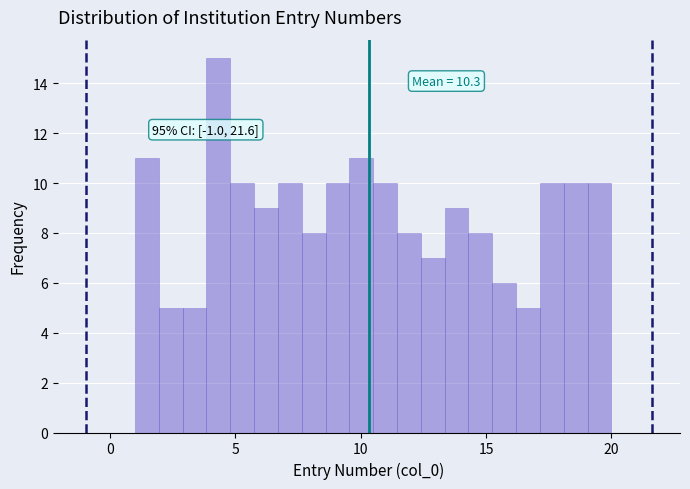

Around what value on the x-axis is the tallest bar? Give the approximate position of its centre, as read against the axis.

4.5